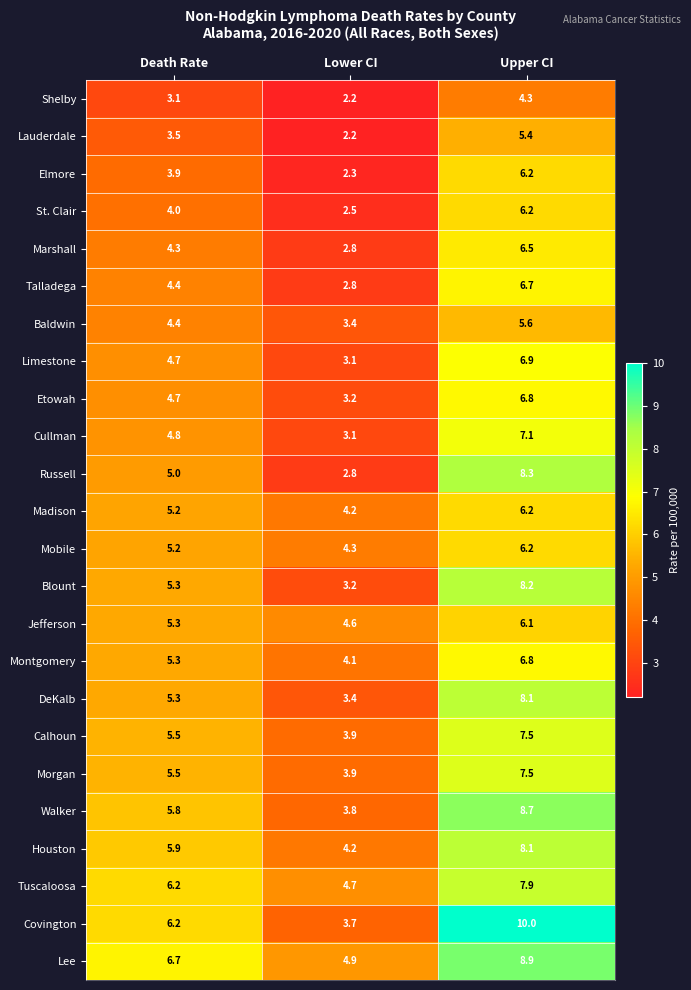

The Jefferson series shows 6.1 at Upper CI. True or false?

True